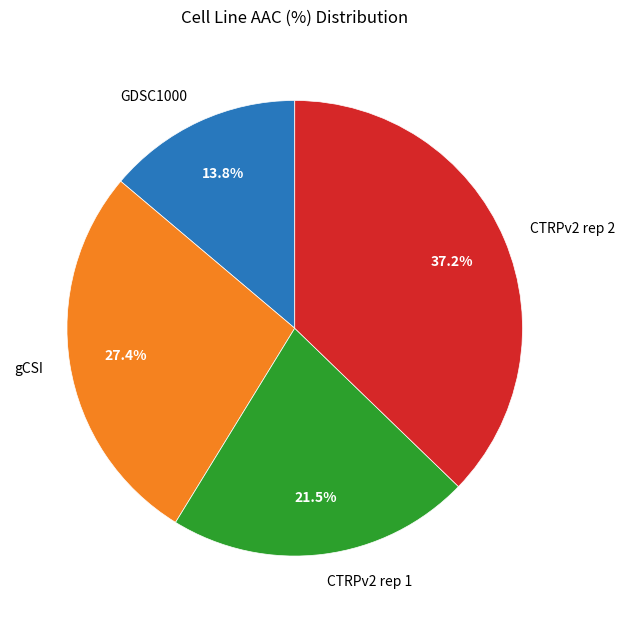

Which has a higher value, GDSC1000 or CTRPv2 rep 1?

CTRPv2 rep 1